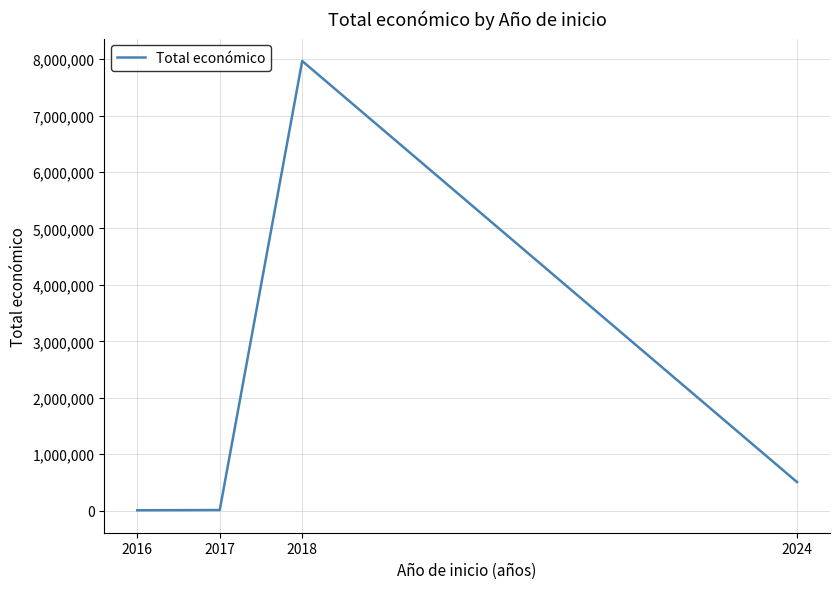

Is it true that the value at 2018 is 2435241?

False